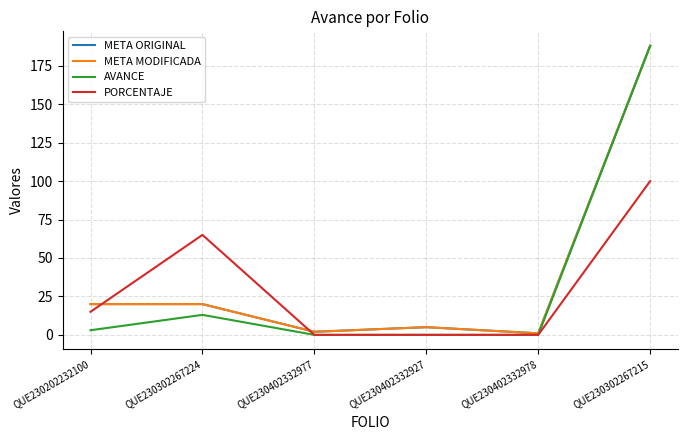

True or false: AVANCE has more than 0 interior local peaks.

True